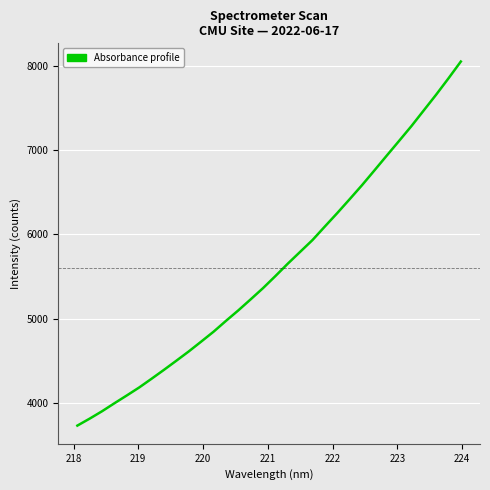

What is the difference between the maximum and minimum values?

4312.3